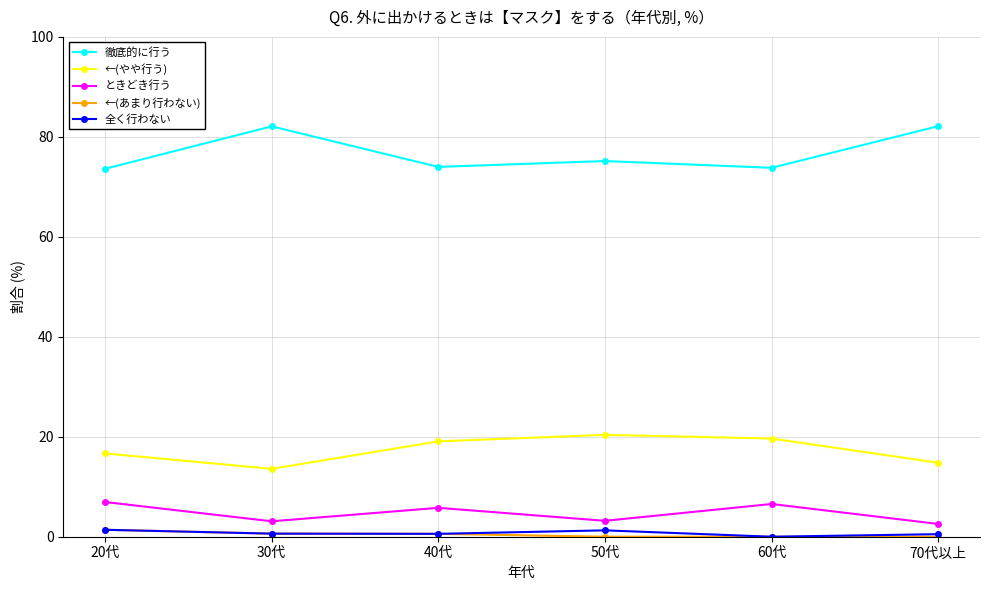

True or false: 徹底的に行う and ←(やや行う) cross at least once.

False